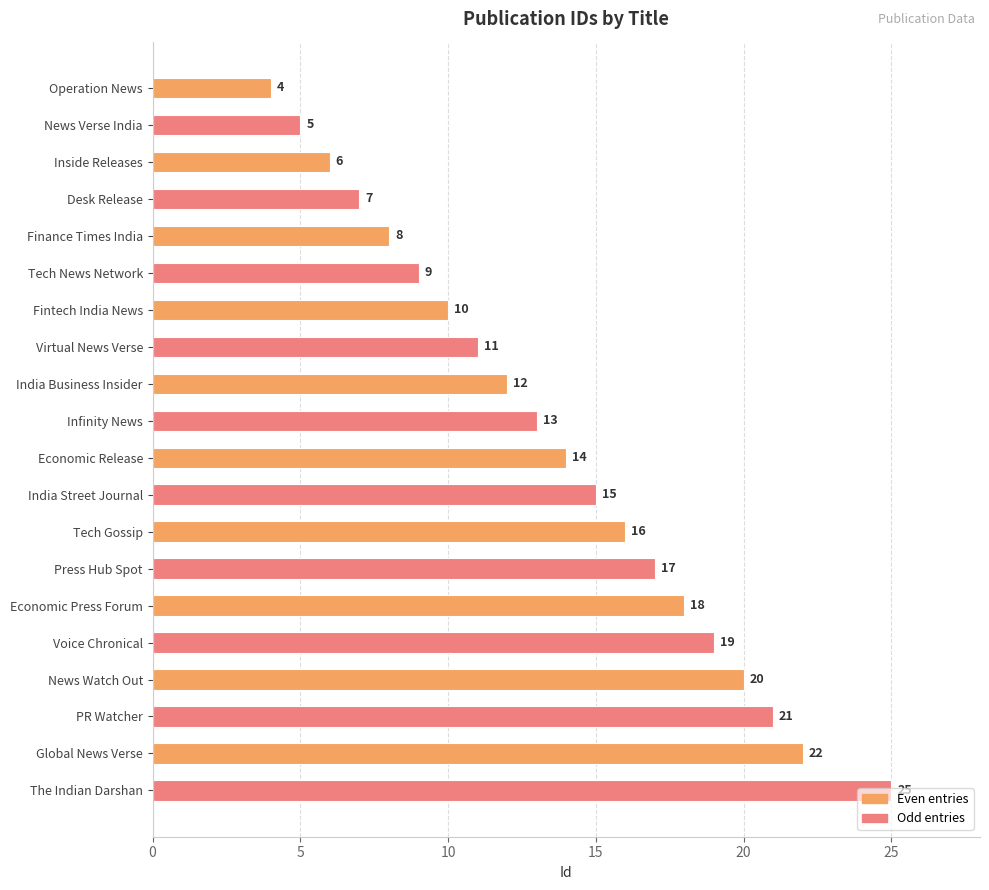

Rank the categories by value from lowest to highest.

Operation News, News Verse India, Inside Releases, Desk Release, Finance Times India, Tech News Network, Fintech India News, Virtual News Verse, India Business Insider, Infinity News, Economic Release, India Street Journal, Tech Gossip, Press Hub Spot, Economic Press Forum, Voice Chronical, News Watch Out, PR Watcher, Global News Verse, The Indian Darshan